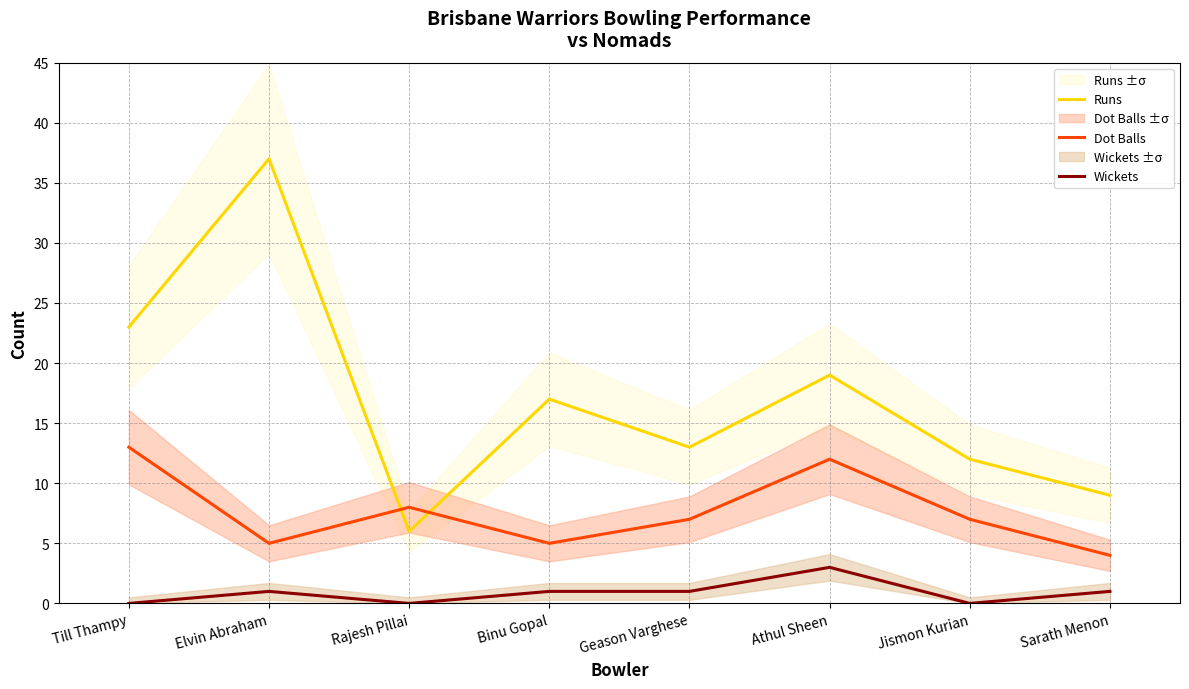

How many lines are shown in the chart?

3